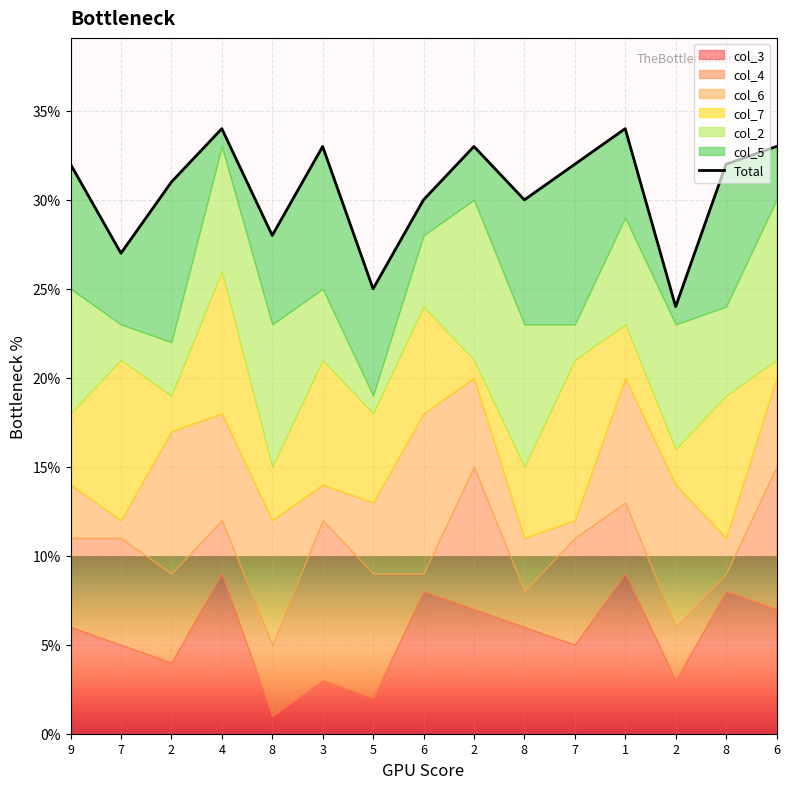

How many data points are above 32?

5